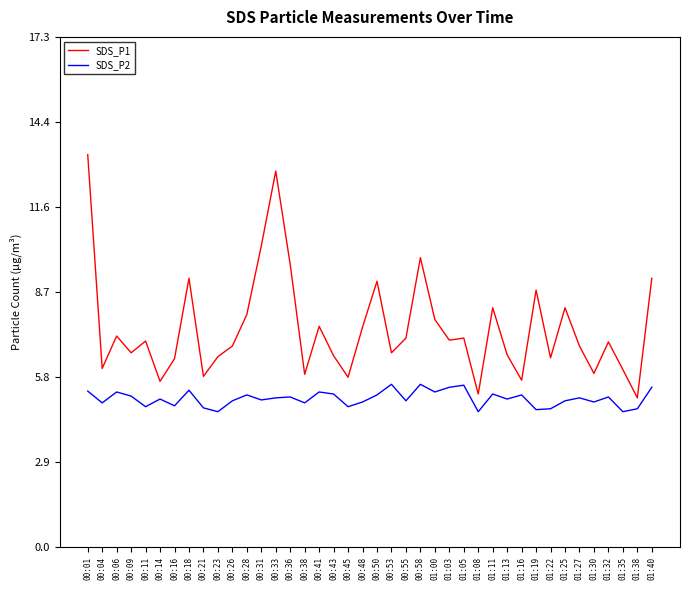

What is the difference between the second highest and second lowest values in the SDS_P1 series?

7.6